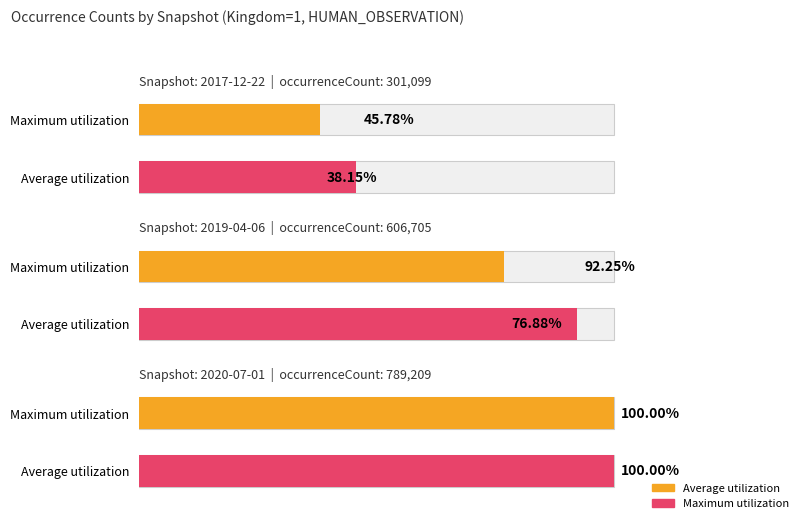

Is it true that Maximum utilization equals 789209 at 2020-07-01?

True